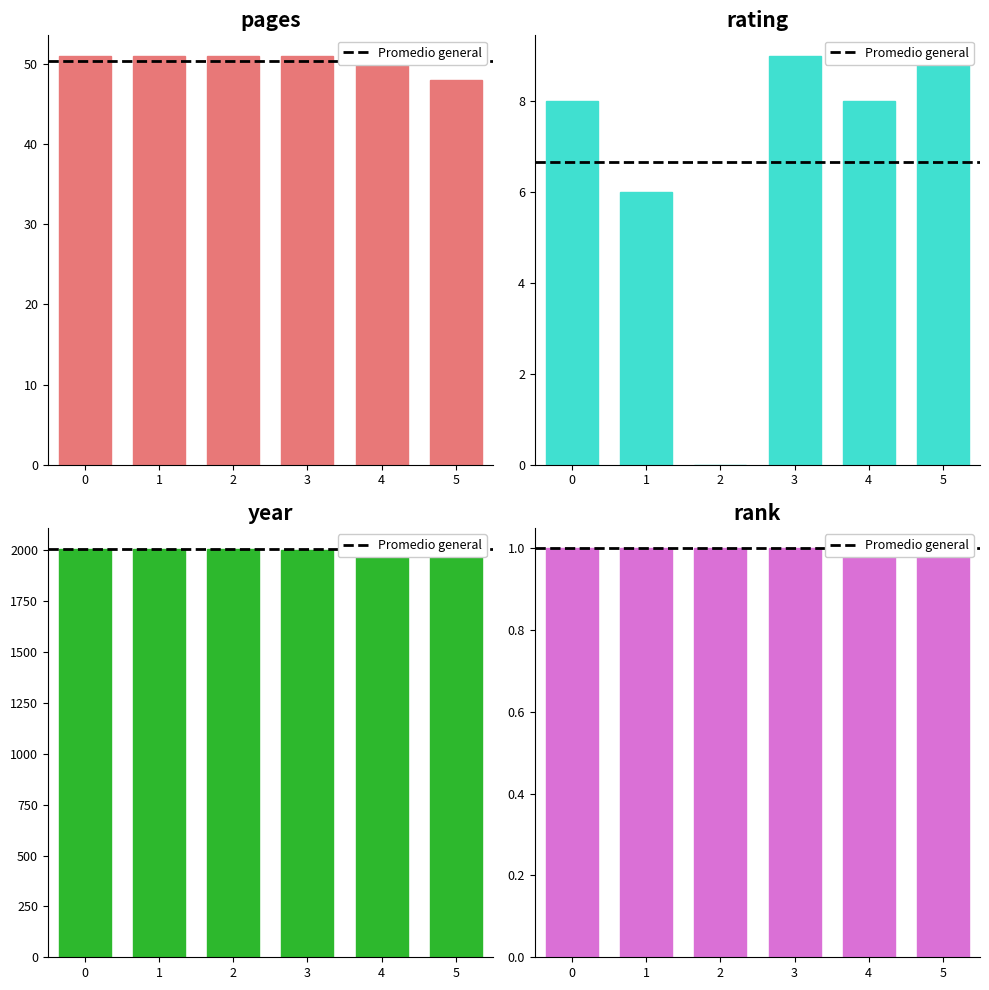

Does the chart contain stacked bars?

No